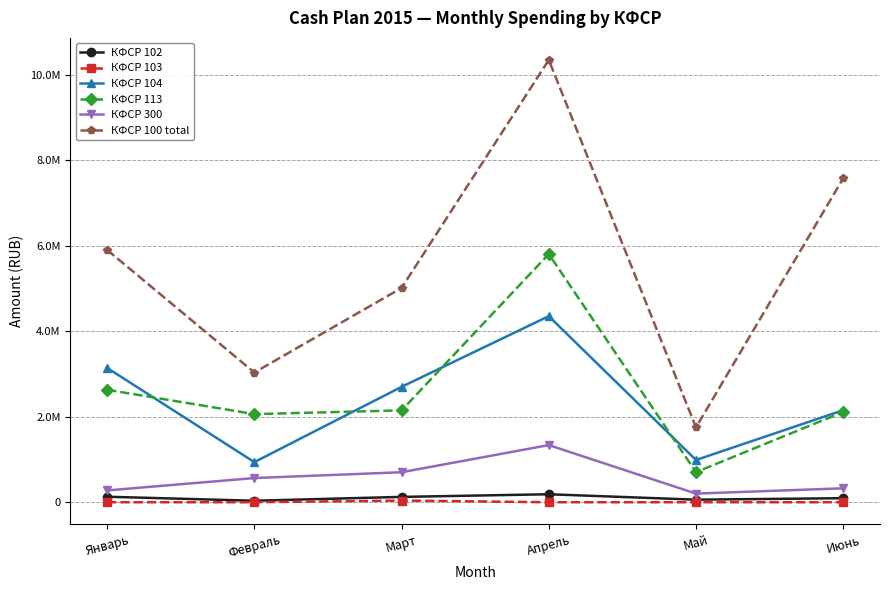

Is the value of КФСР 103 at Июнь greater than the value of КФСР 113 at Февраль?

No